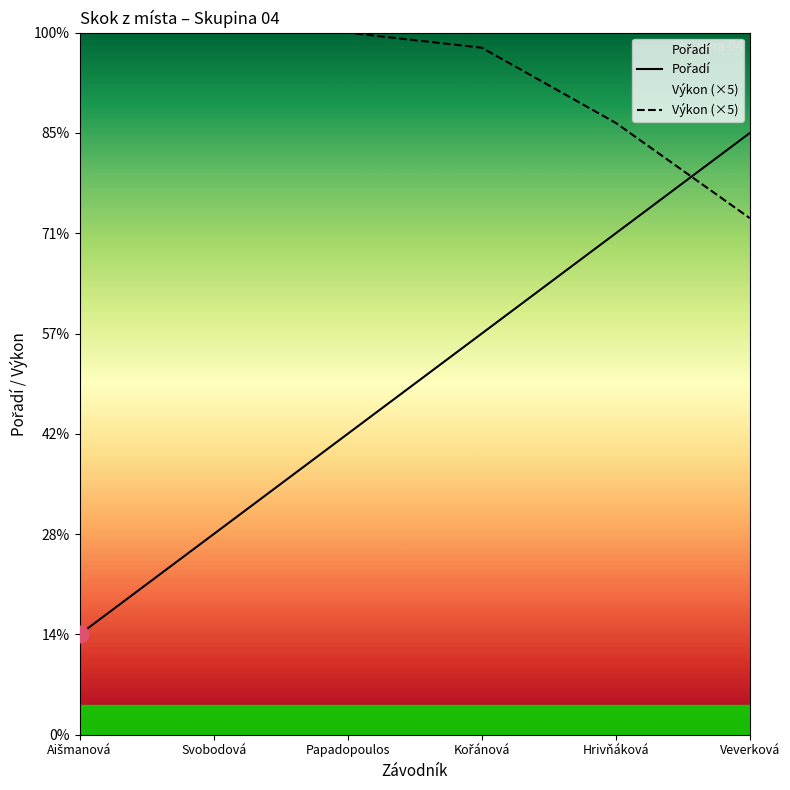

Where do Výkon (×5) and Pořadí first cross each other?

Hrivňáková and Veverková